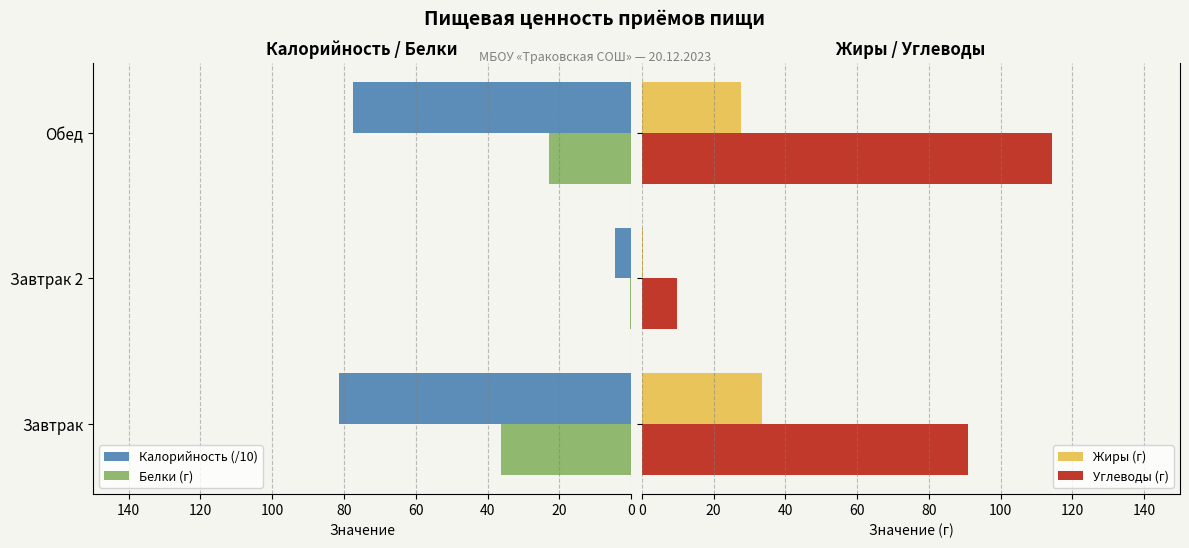

Is it true that Белки (г) equals 37.5 at Обед?

False